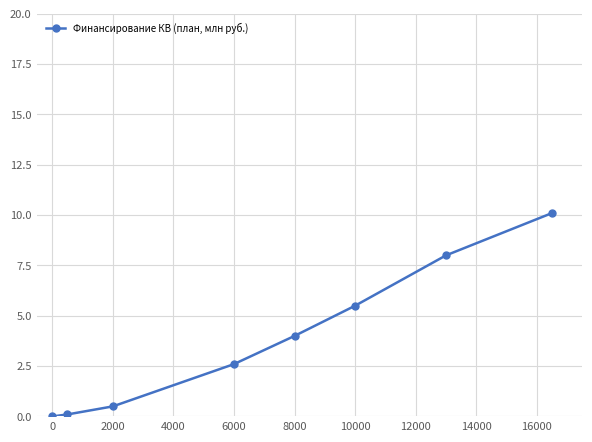

Reading left to right, list all the values displayed in this chart.

0.0	0.1	0.5	2.6	4.0	5.5	8.0	10.1